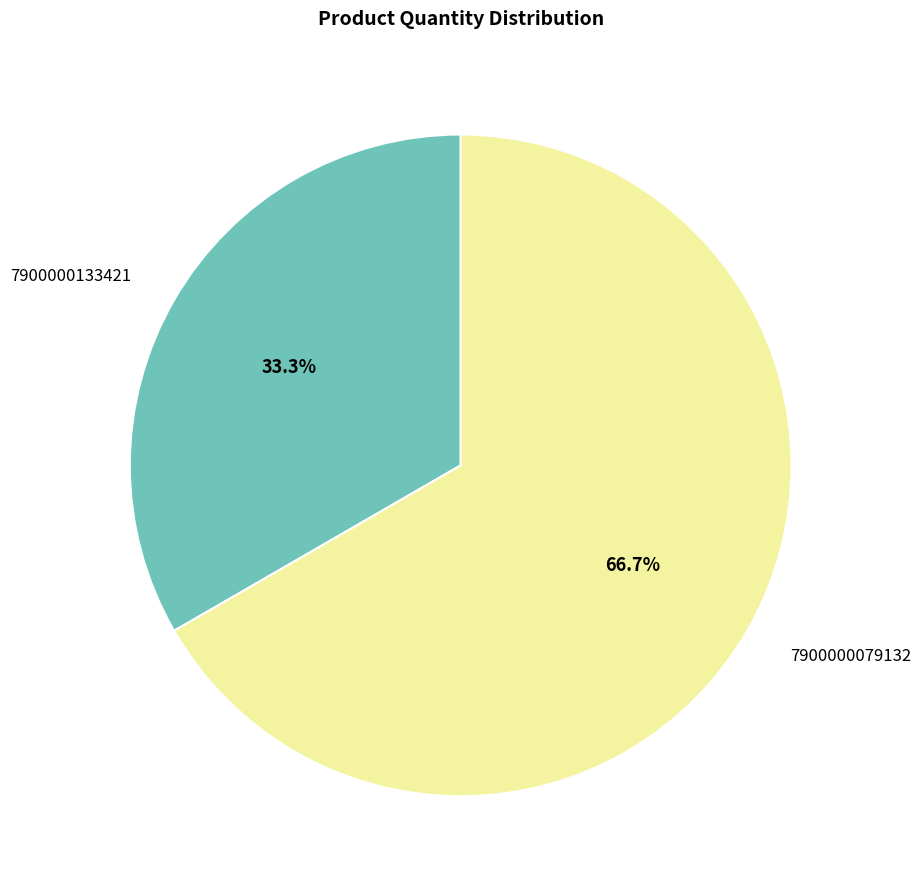

Rank the categories by value from lowest to highest.

7900000133421, 7900000079132